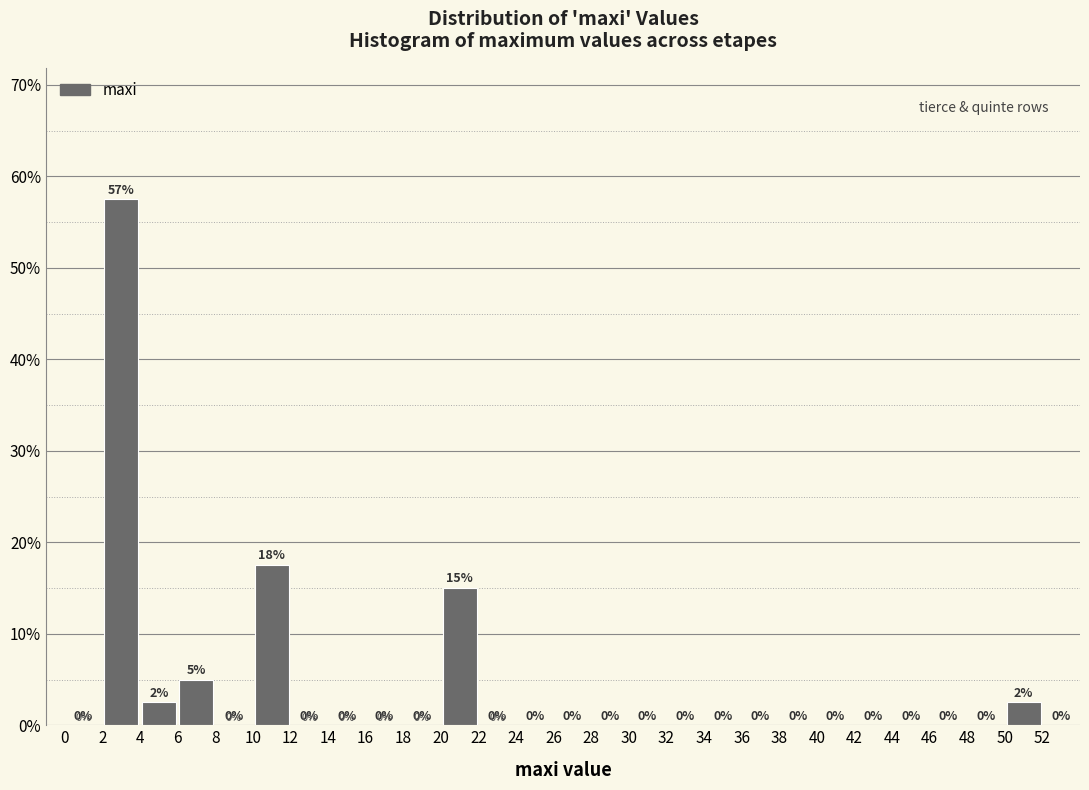

Over which range of the x-axis is the bar tallest?

2 to 4